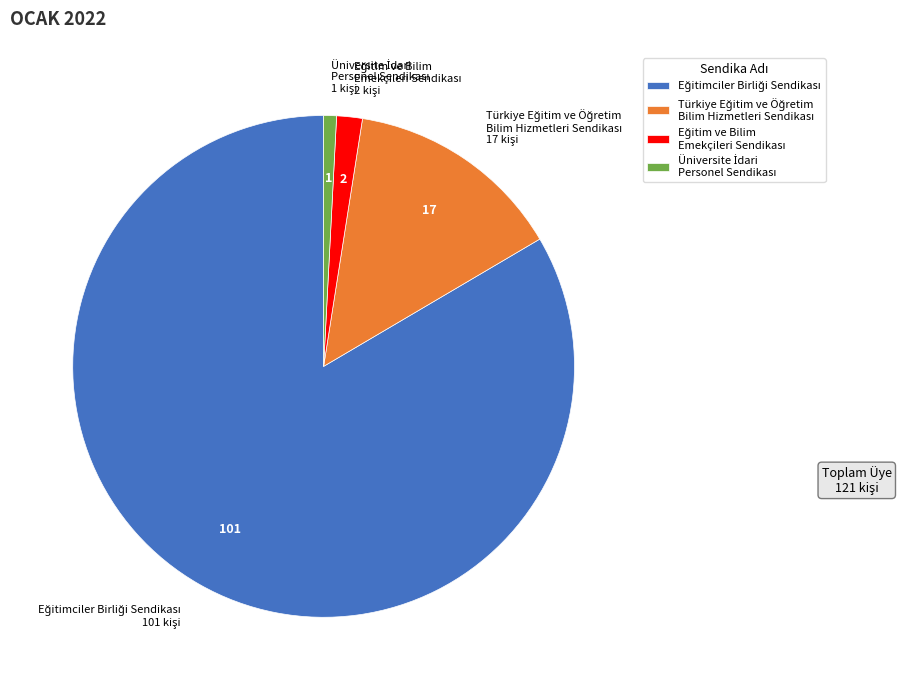

Does any single category account for the majority?

Yes